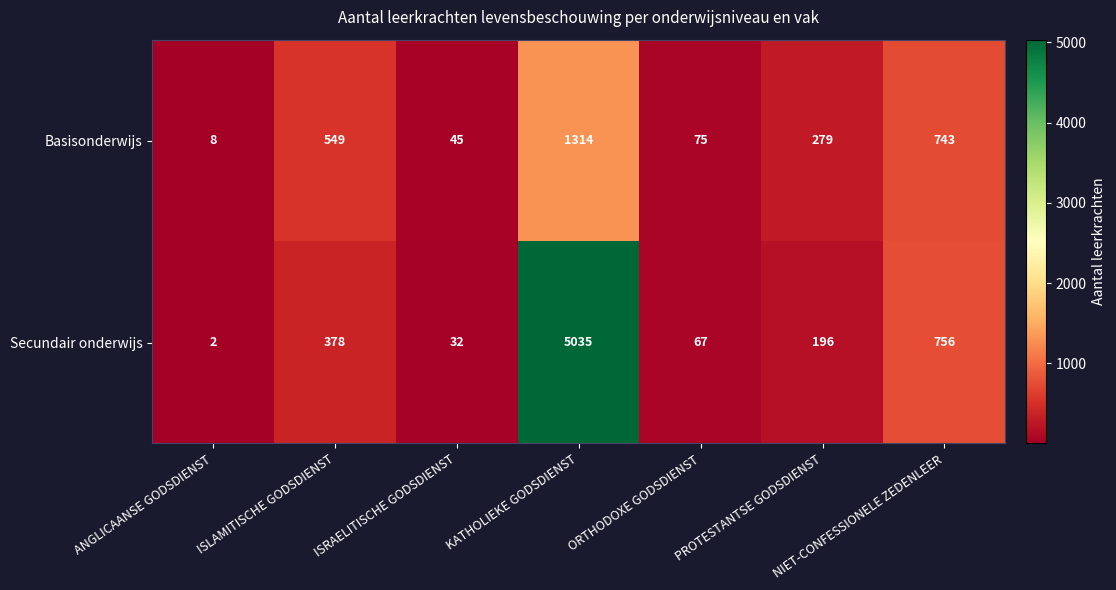

Which series has the largest total across all categories?

Secundair onderwijs